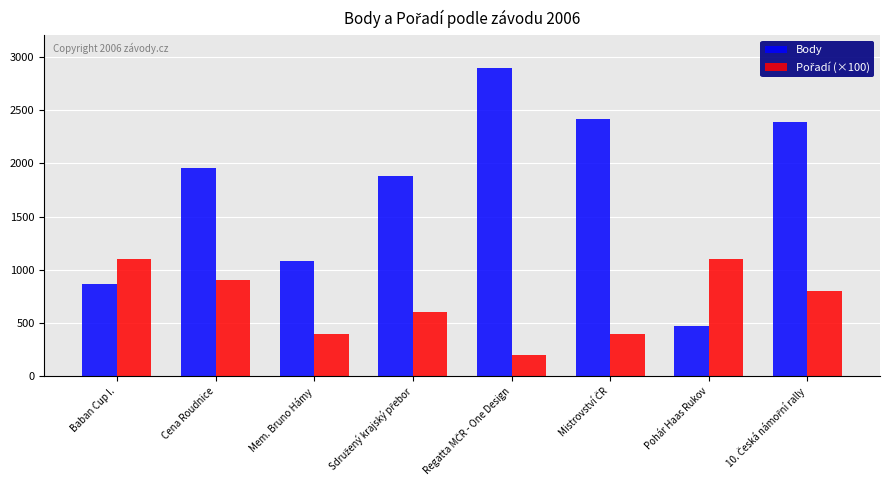

What is the difference between the Body values at 10. Česká námořní rally and Pohár Haas Rukov?

1912